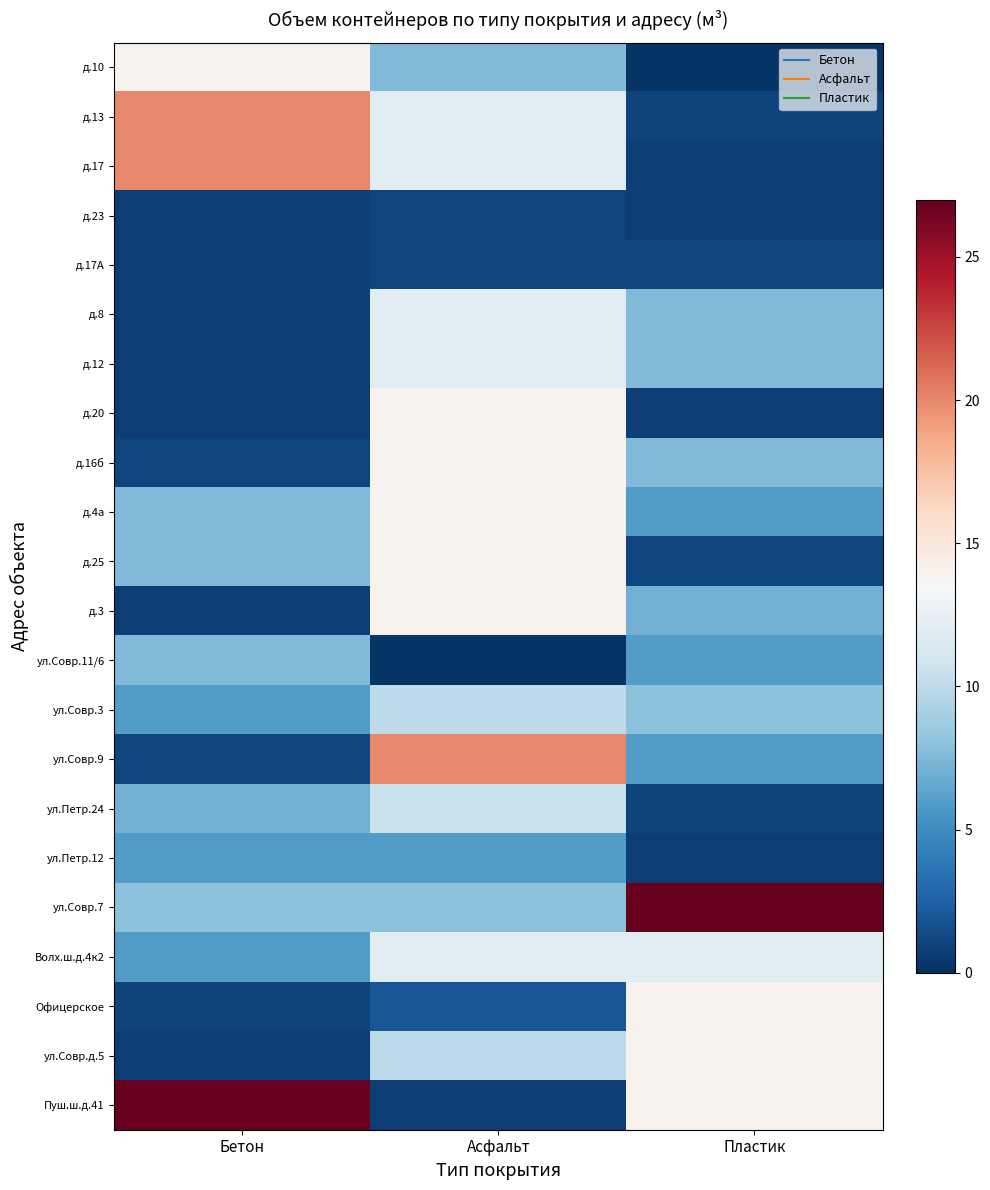

Rank the series at Пластик from lowest to highest value.

д.10, д.17, д.23, д.20, ул.Петр.12, д.13, ул.Петр.24, д.17А, д.25, д.4а, ул.Совр.11/6, ул.Совр.9, д.3, д.8, д.12, д.16б, ул.Совр.3, Волх.ш.д.4к2, Офицерское, ул.Совр.д.5, Пуш.ш.д.41, ул.Совр.7